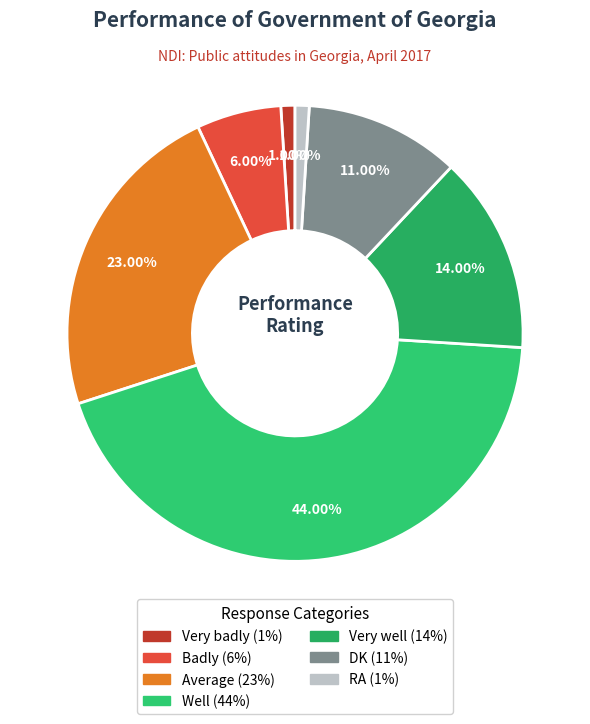

The Badly slice represents 6% of the pie. True or false?

True